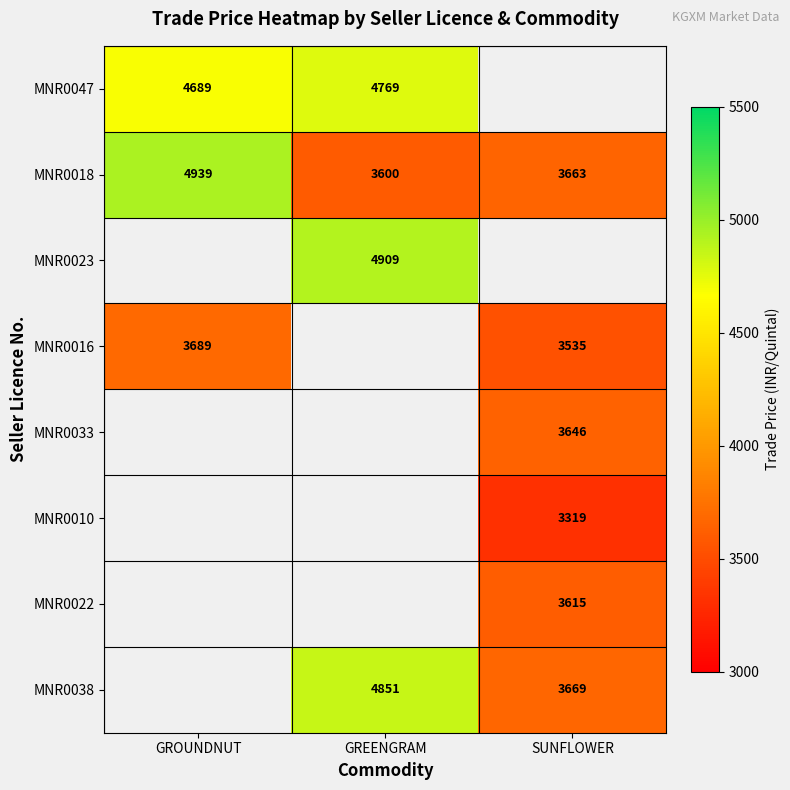

The MNR0047 series shows 7934 at GREENGRAM. True or false?

False